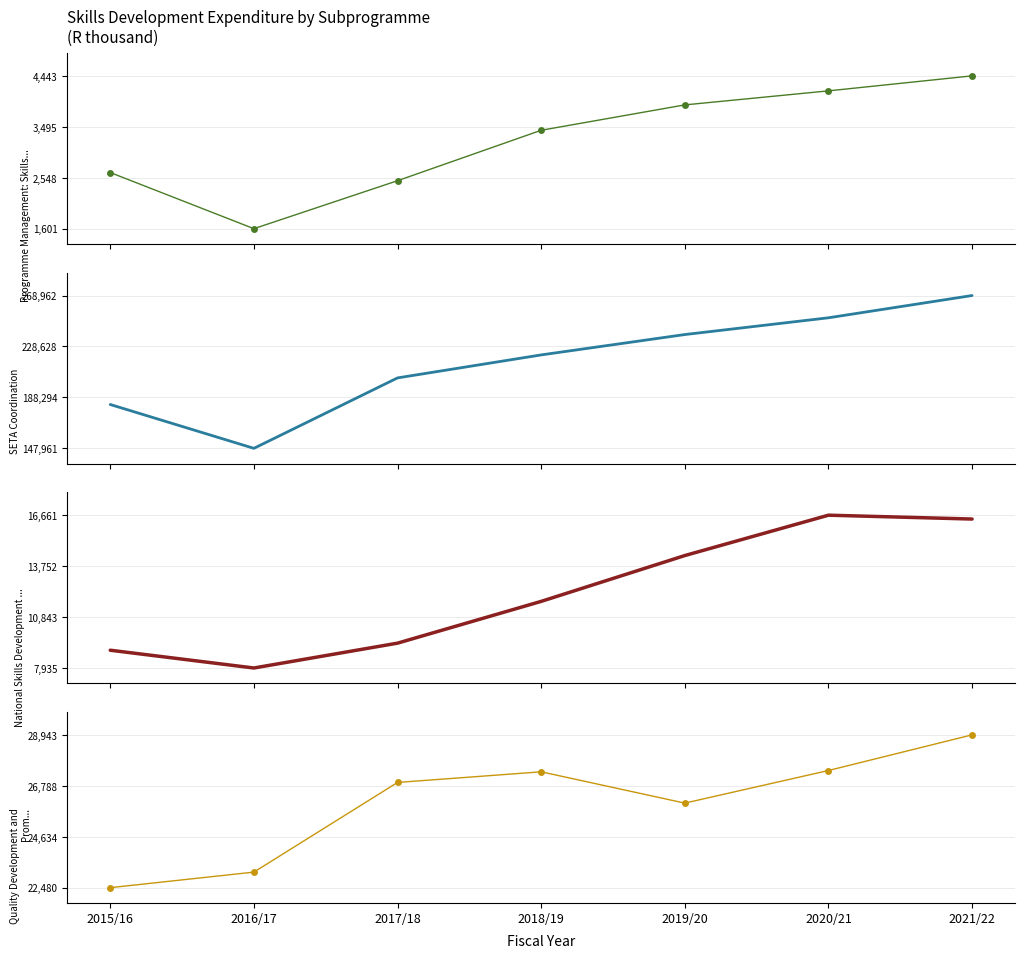

Reading right to left, what are all the values shown in this chart?

Programme Management: Skills Development: 4443	4164	3903	3431	2493	1601	2645
SETA Coordination: 268962	251334	238066	221939	203731	147961	182666
National Skills Development Services: 16441	16661	14356	11739	9354	7935	8950
Quality Development and Promotion: 28943	27435	26056	27380	26930	23138	22480